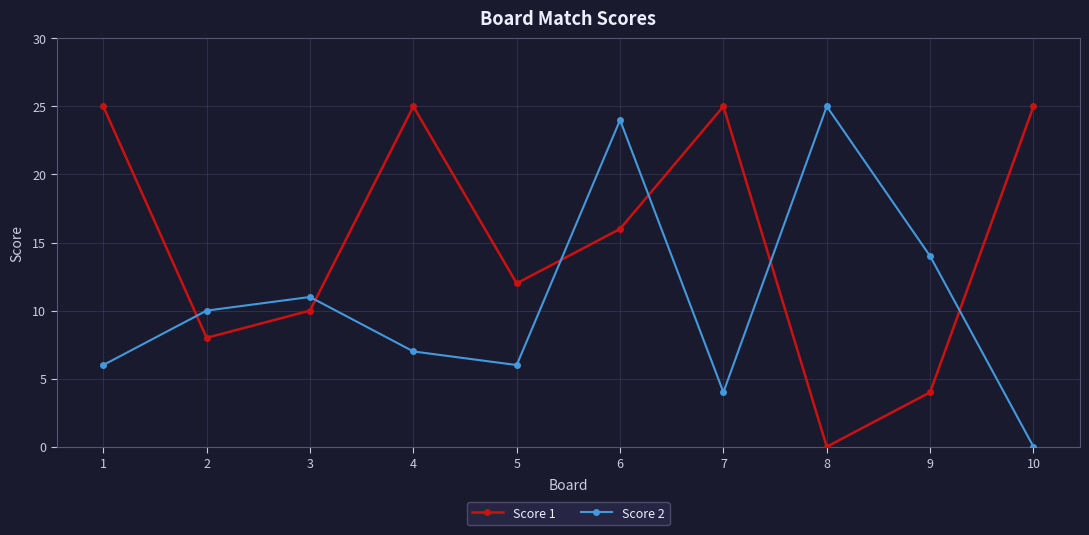

What is the average value of the Score 1 series?

15